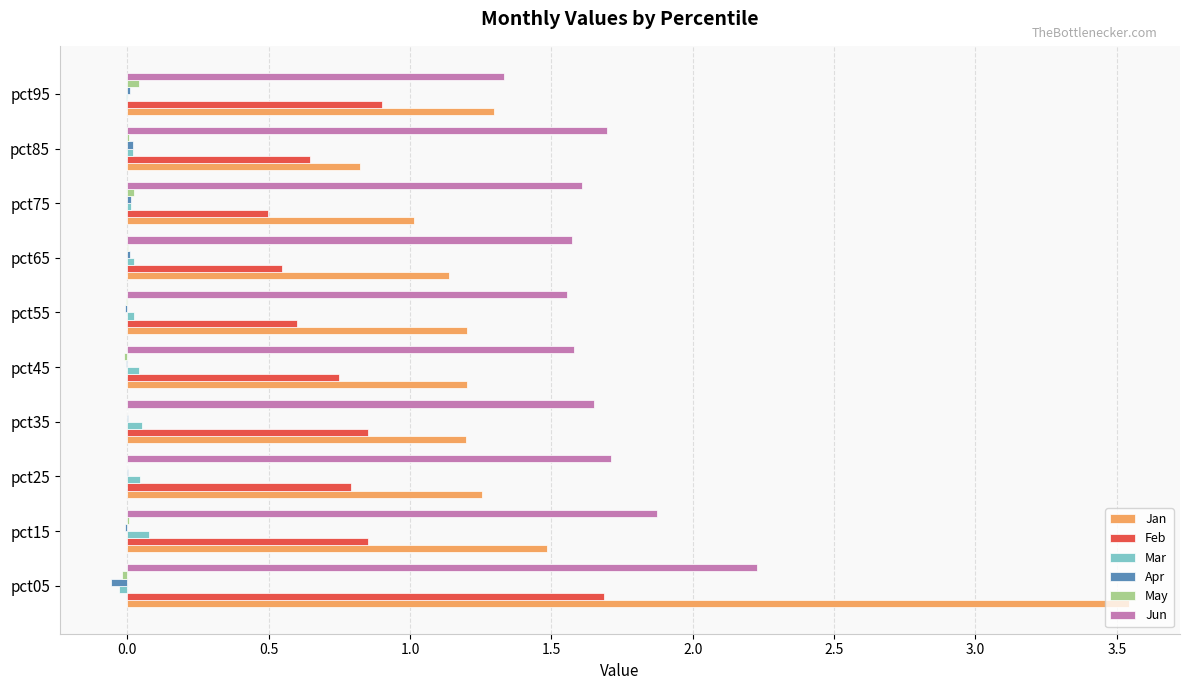

Which series has the largest total across all categories?

Jun